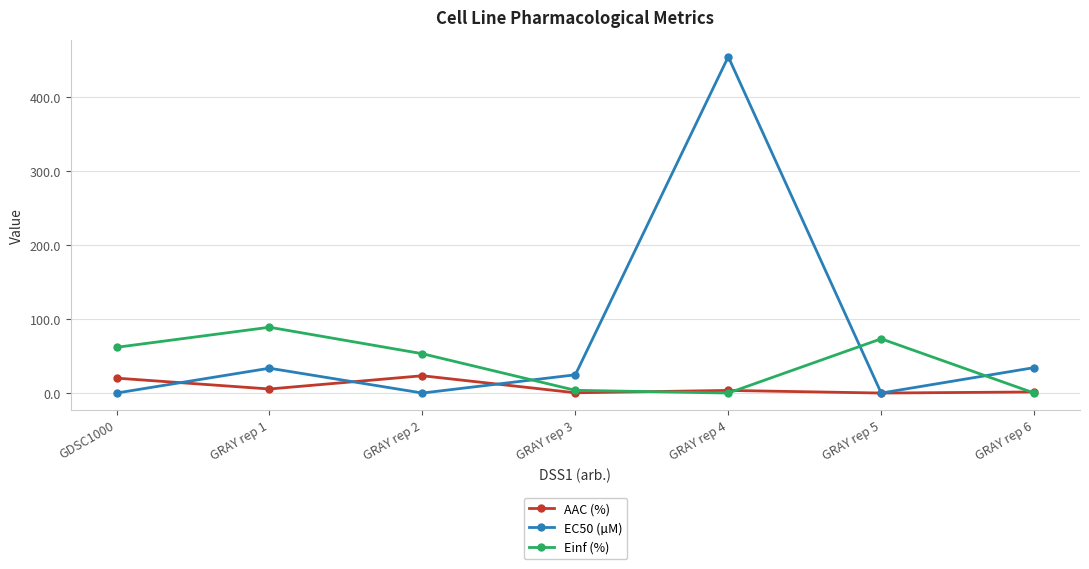

List the series in order of their peak value, highest first.

EC50 (µM), Einf (%), AAC (%)